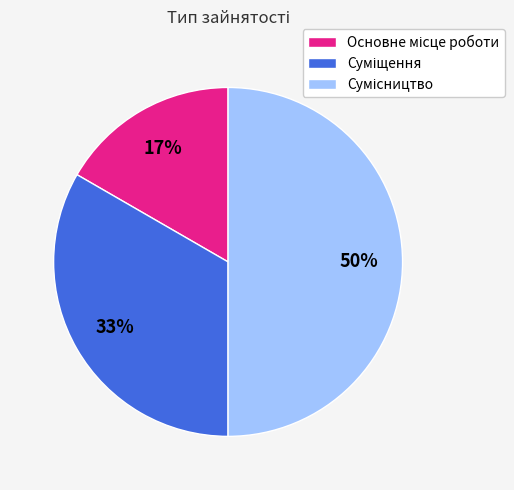

To the nearest percent, what is the average slice percentage?

33%